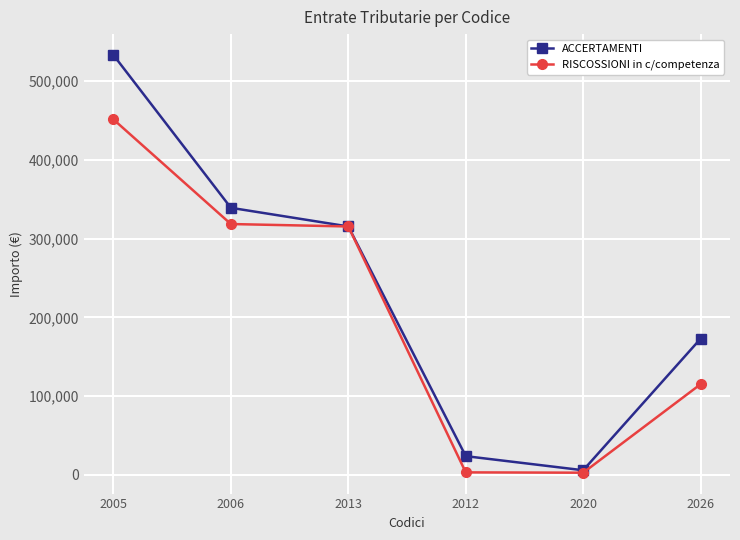

Which series has the largest total across all categories?

ACCERTAMENTI